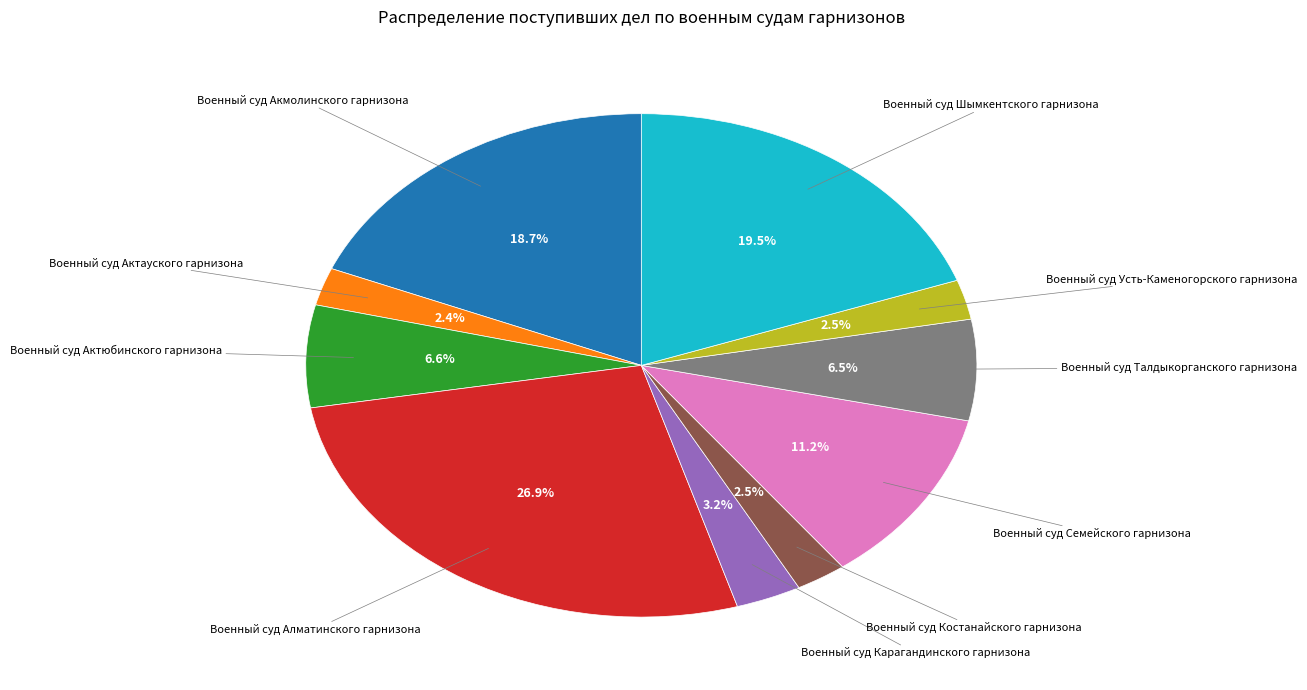

Is there any slice that represents more than half of the pie?

No